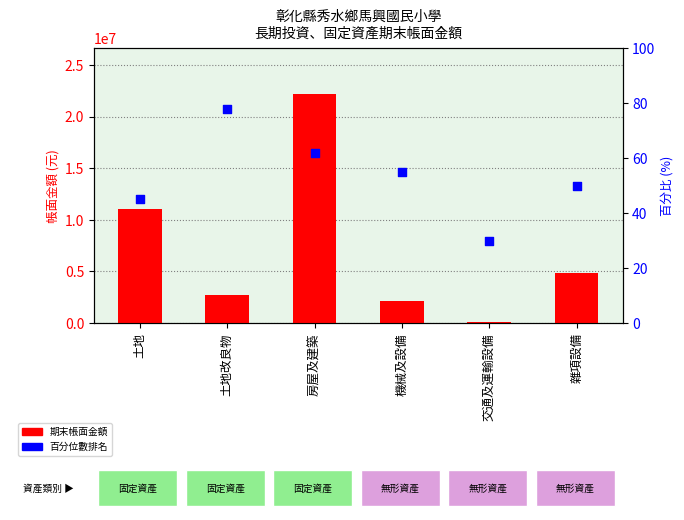

Which series has the widest spread of Y values?

期末帳面金額